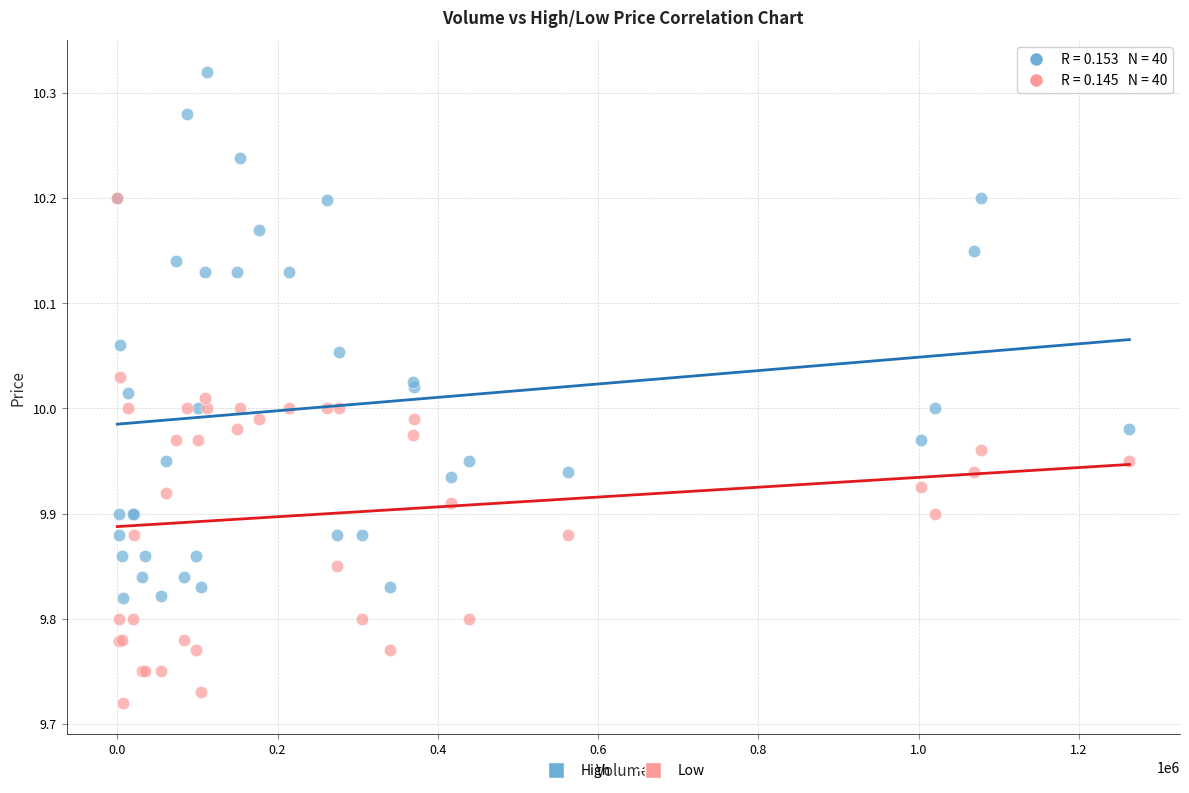

Which series reaches the minimum Y coordinate?

Low